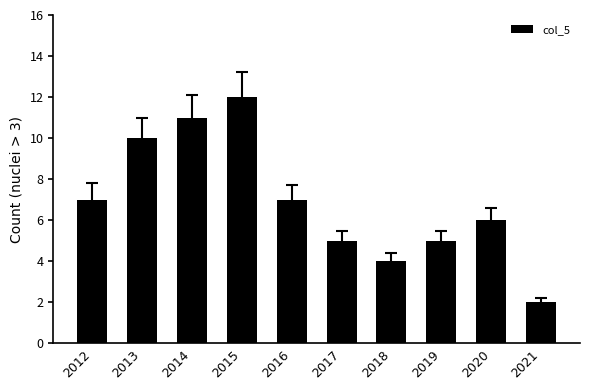

What is the value of the 3rd bar from the left?

11